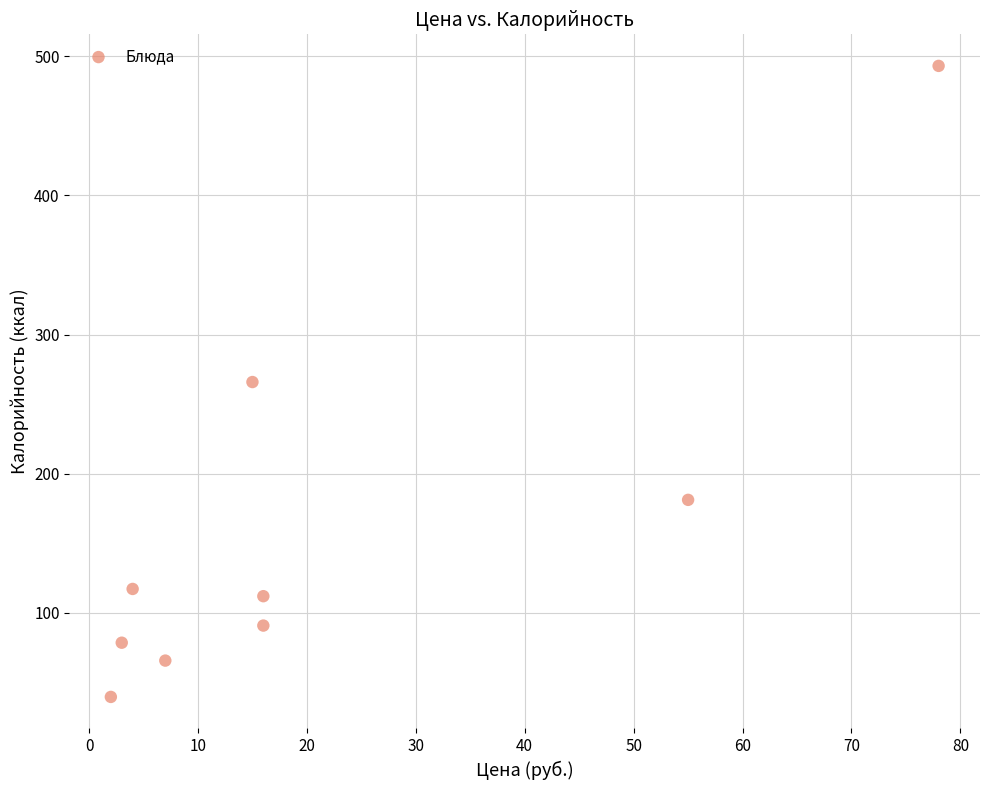

What is the range of Y values (max minus min)?

453.4